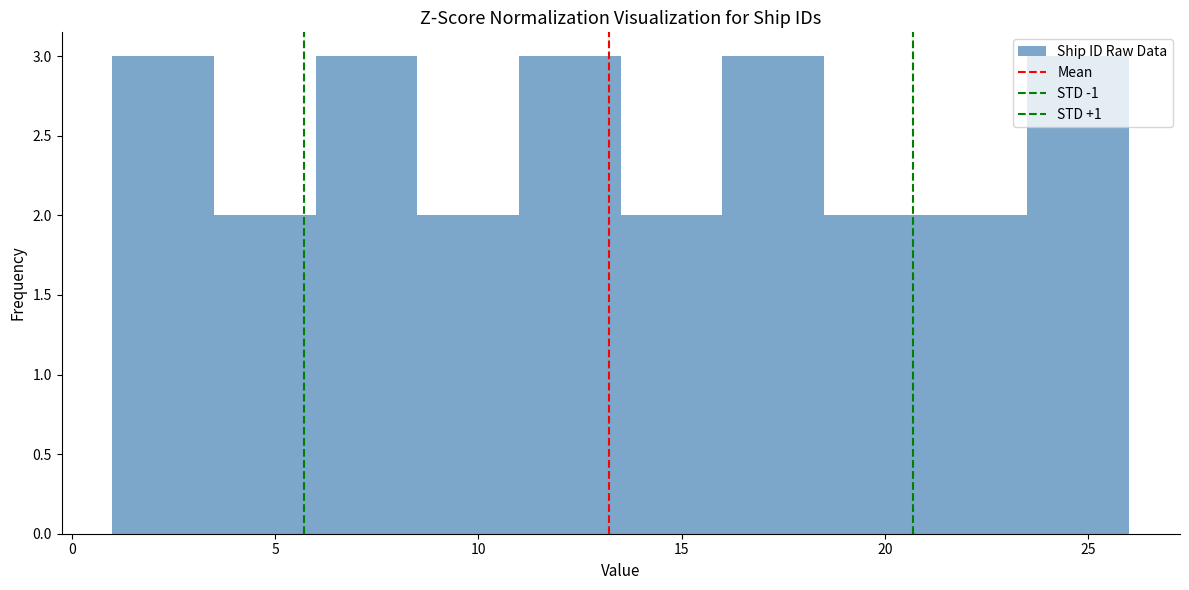

Reading left to right, list every bar in this chart as the range it spans on the x-axis followed by its height. The values are not printed on the chart, so give them approximately, as read against the axis.

1.0 to 3.5: 3
3.5 to 6.0: 2
6.0 to 8.5: 3
8.5 to 11.0: 2
11.0 to 13.5: 3
13.5 to 16.0: 2
16.0 to 18.5: 3
18.5 to 21.0: 2
21.0 to 23.5: 2
23.5 to 26.0: 3